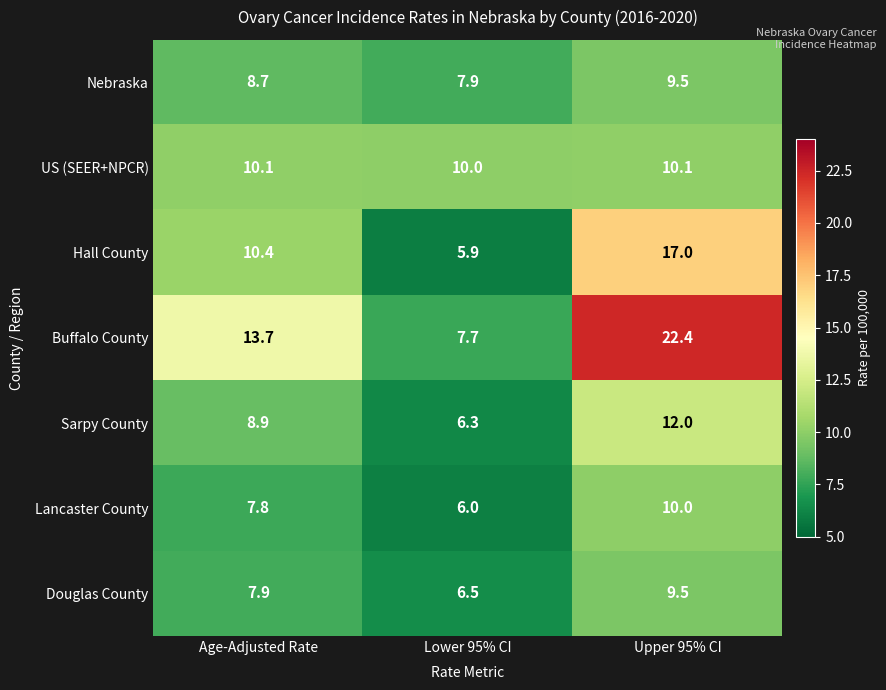

Count the Lancaster County values in the range 6 to 10.

3